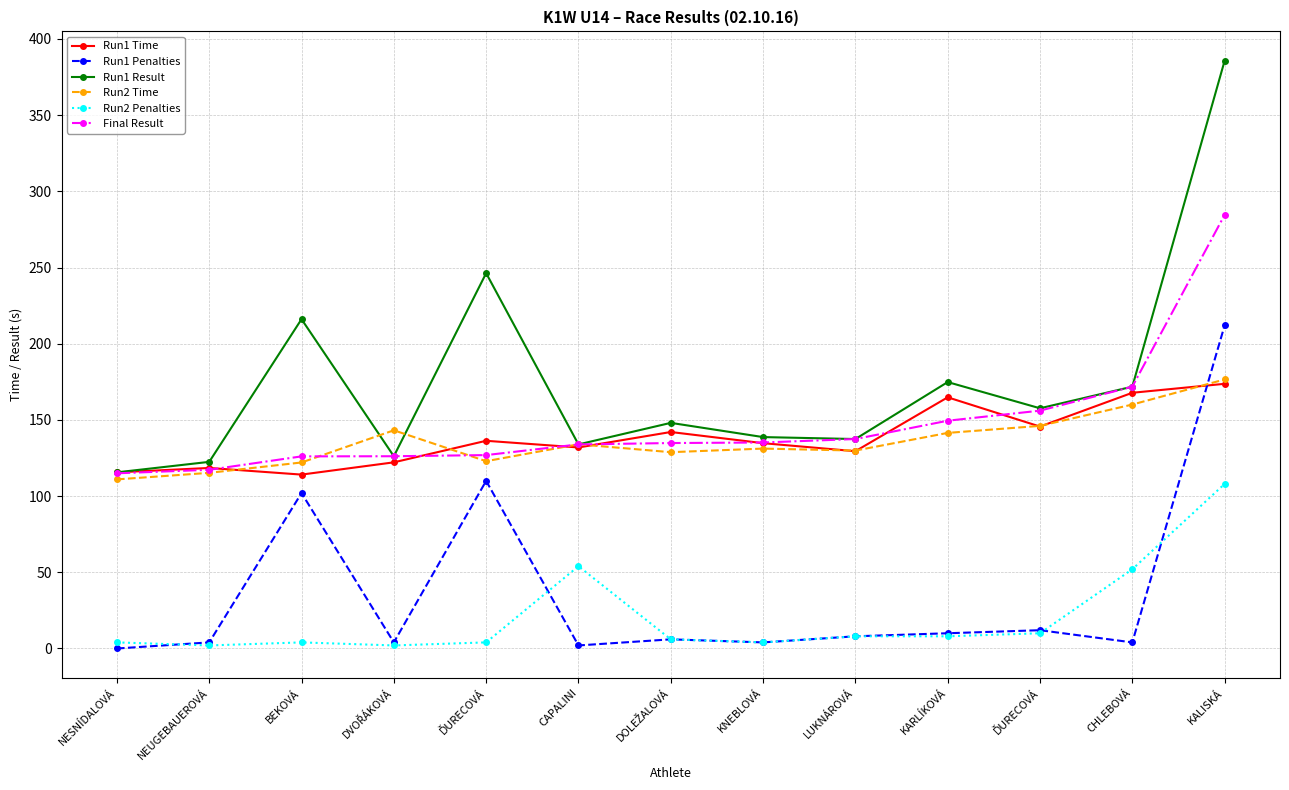

Count the number of categories in the chart.

13